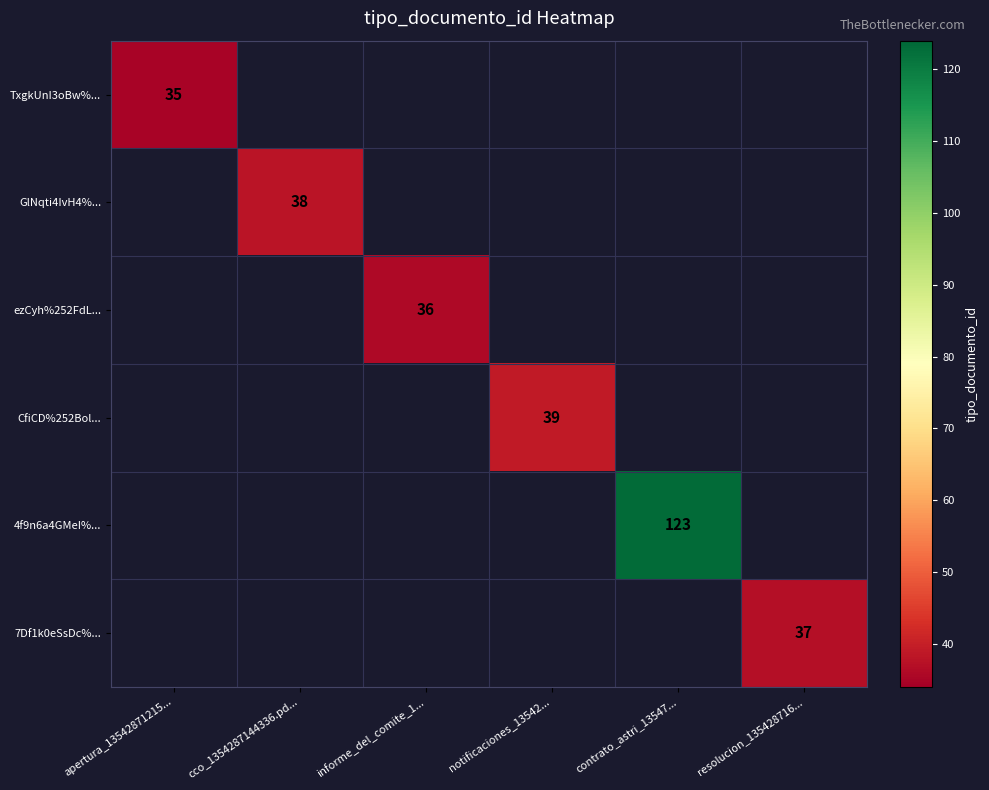

The value of CfiCD%252Bol... at notificaciones_13542... is 69. True or false?

False